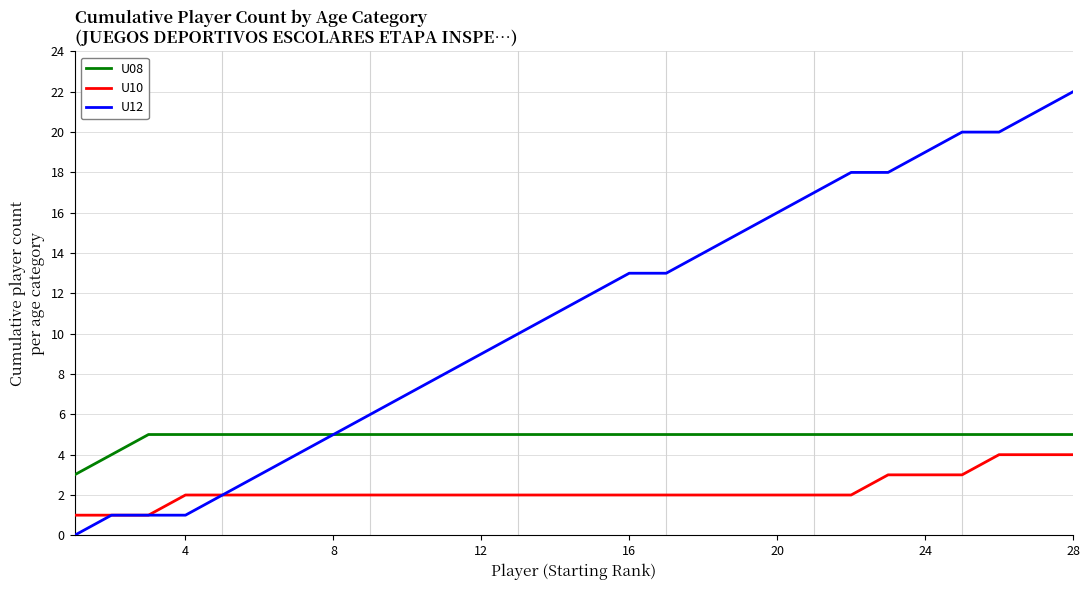

What is the average value of the U12 series?

11